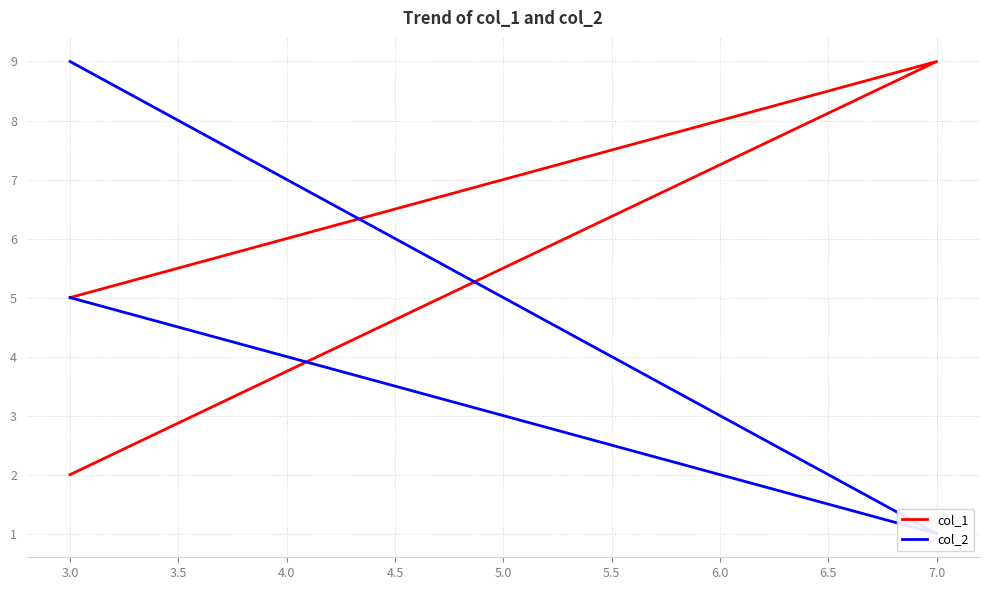

Which series has the largest total across all categories?

col_1